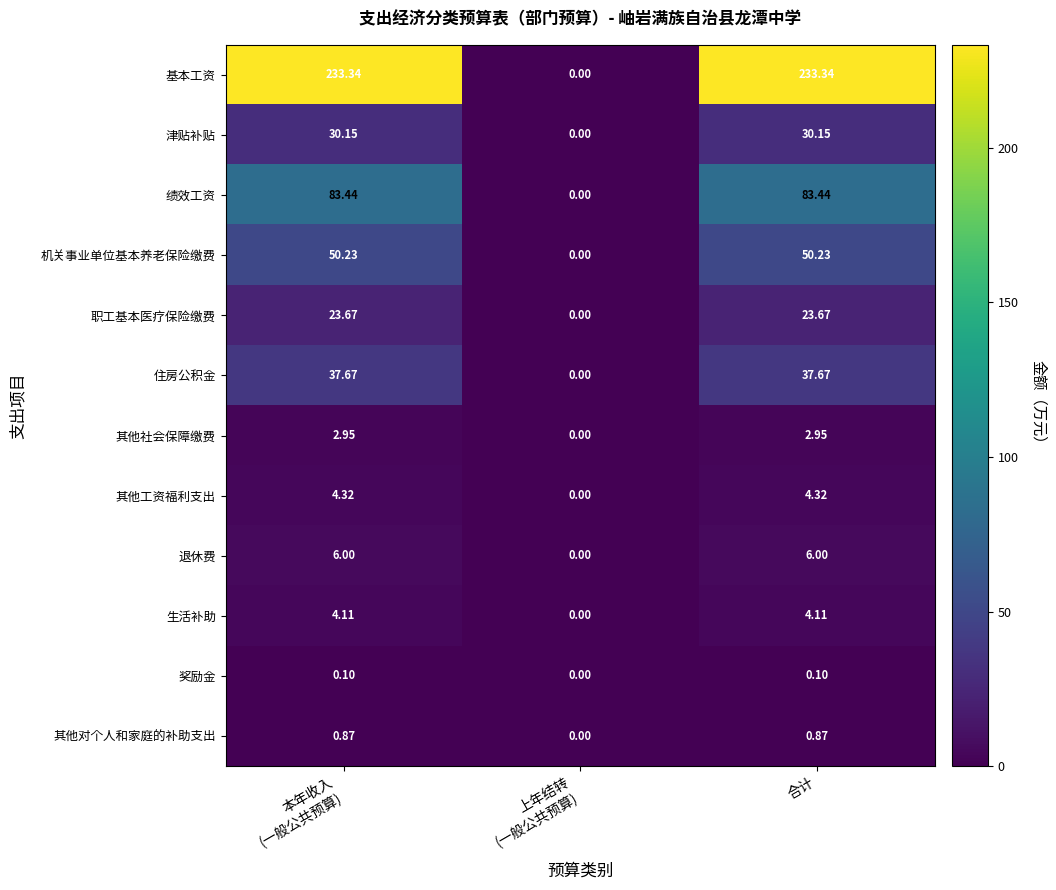

Which series has the largest range (max minus min)?

基本工资